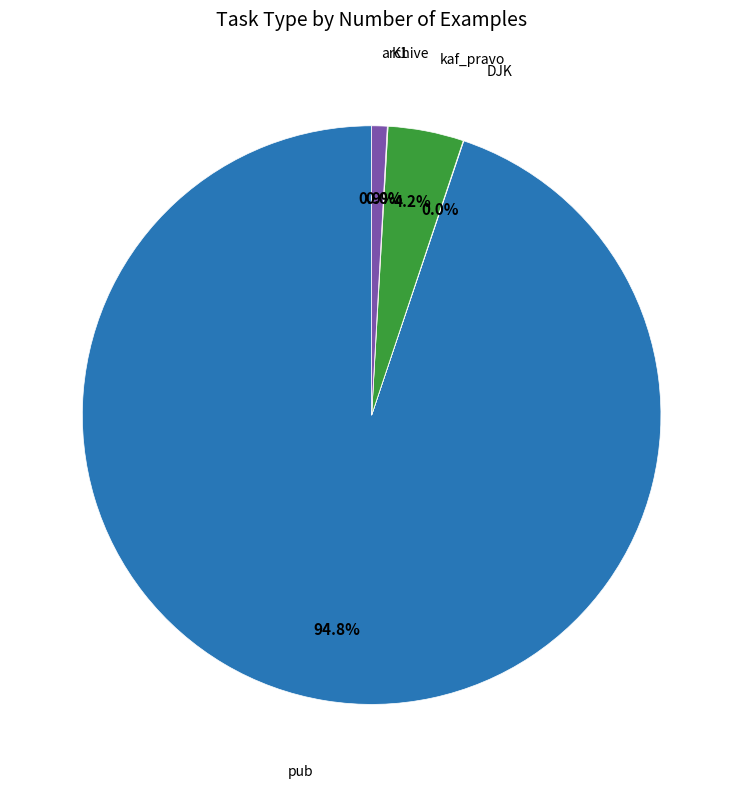

What is the largest slice in the pie chart?

pub